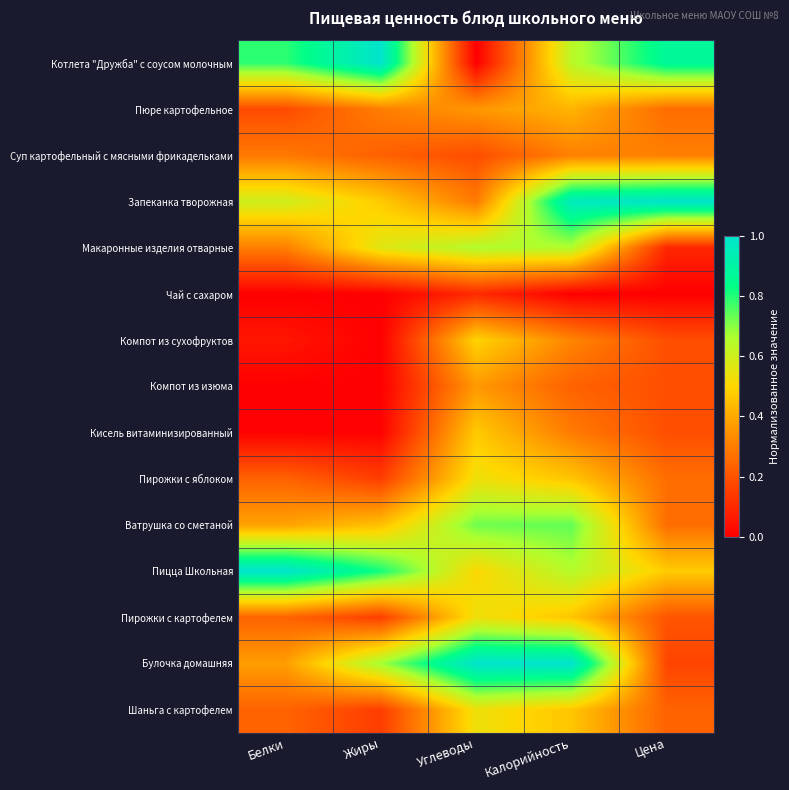

How many series are shown in this chart?

15